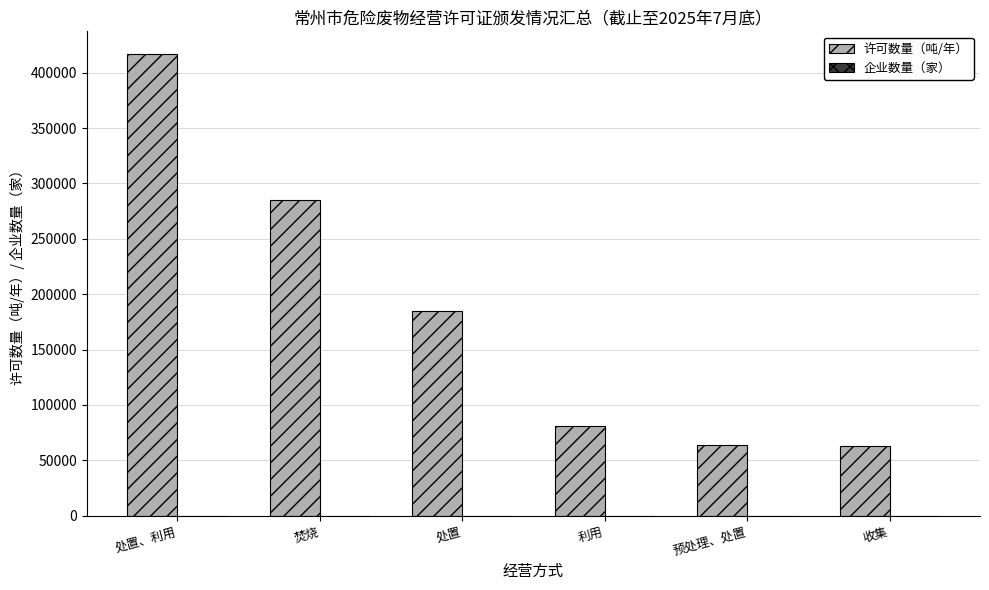

Between 处置、利用 and 预处理、处置, which series saw the biggest shift?

许可数量（吨/年）